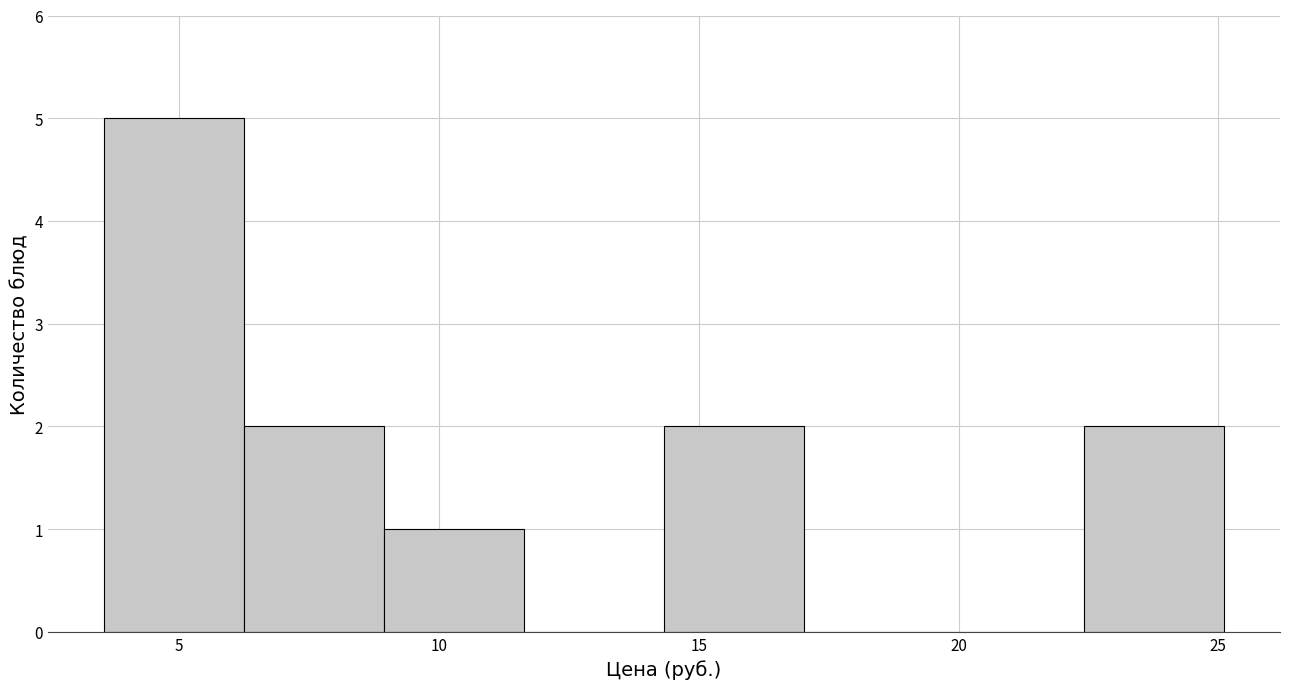

Reading left to right, transcribe this chart: for each bar, give the range it covers on the x-axis and its height. Neither the bar edges nor the heights are printed on the chart, so give them approximately, as read against the axes.

3.5 to 6.0: 5
6.0 to 9.0: 2
9.0 to 11.5: 1
11.5 to 14.5: 0
14.5 to 17.0: 2
17.0 to 19.5: 0
19.5 to 22.5: 0
22.5 to 25.0: 2